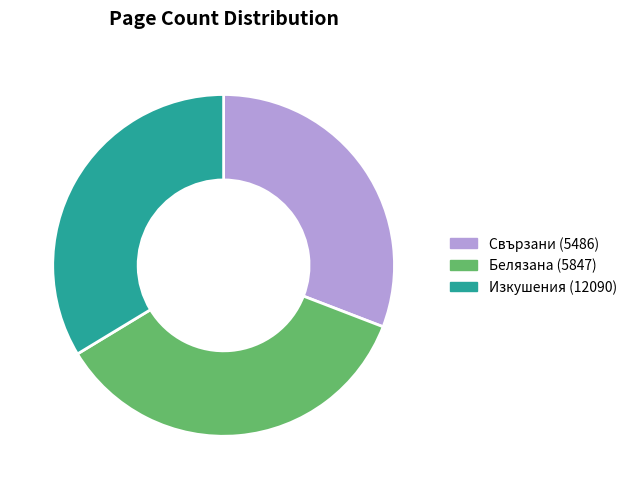

Does any single category account for the majority?

No